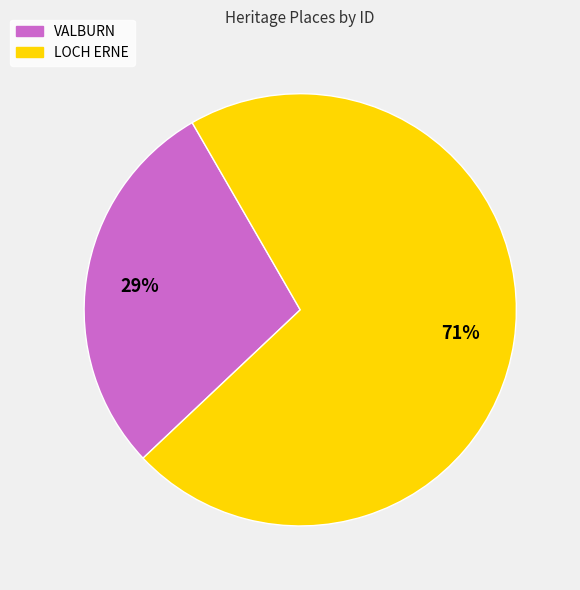

Which category has the smallest portion of the pie?

VALBURN